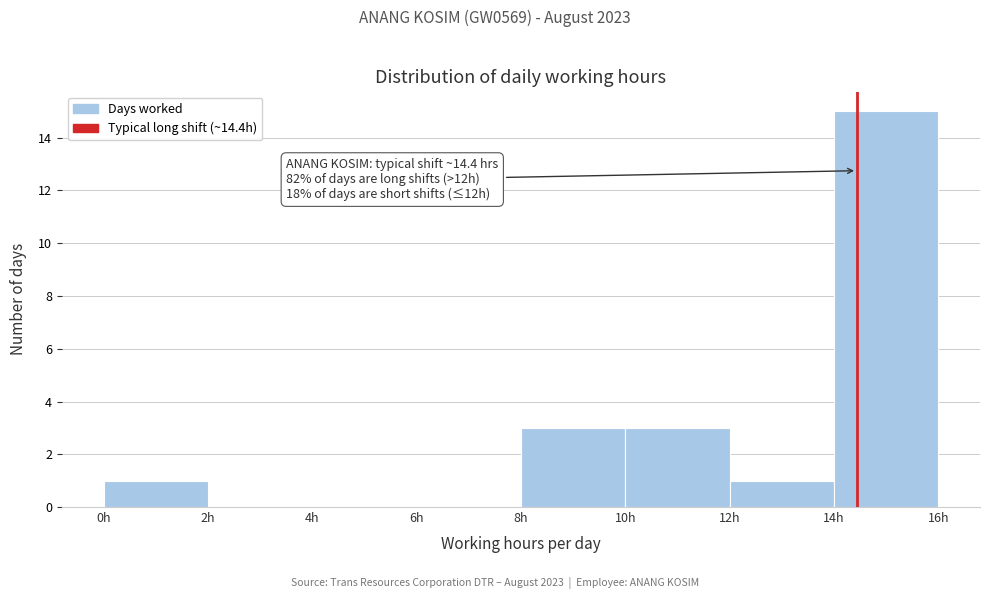

Over which range of the x-axis is the bar tallest?

14 to 16